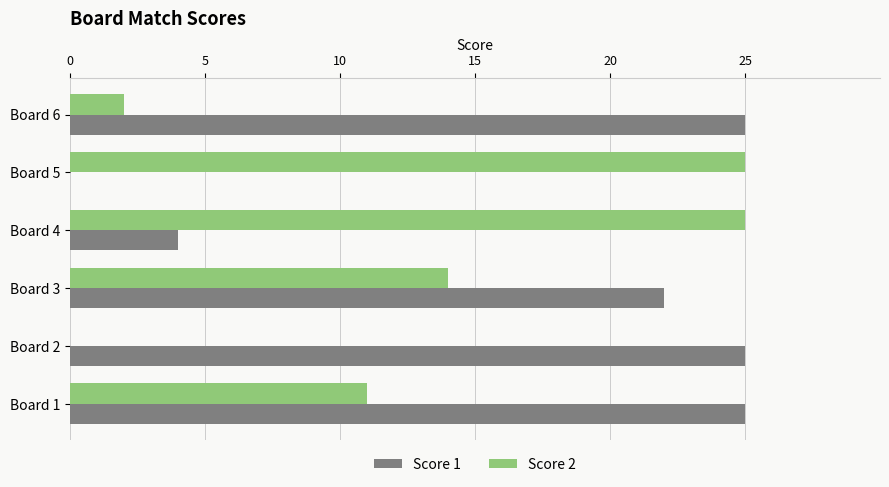

Which series changed the most between Board 1 and Board 4?

Score 1